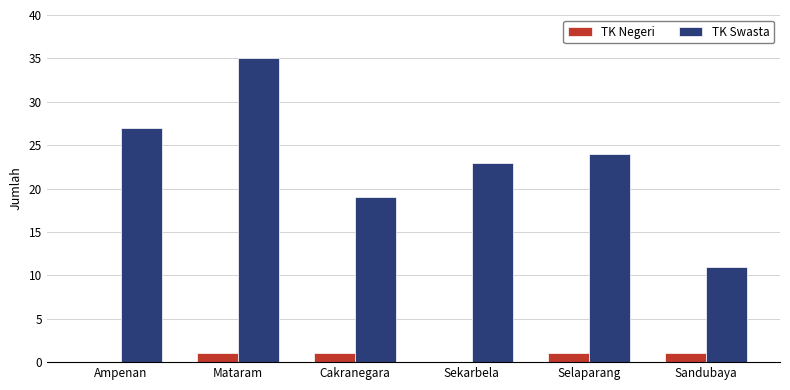

Reading right to left, transcribe all the data shown in this chart.

TK Negeri: 1	1	0	1	1	0
TK Swasta: 11	24	23	19	35	27